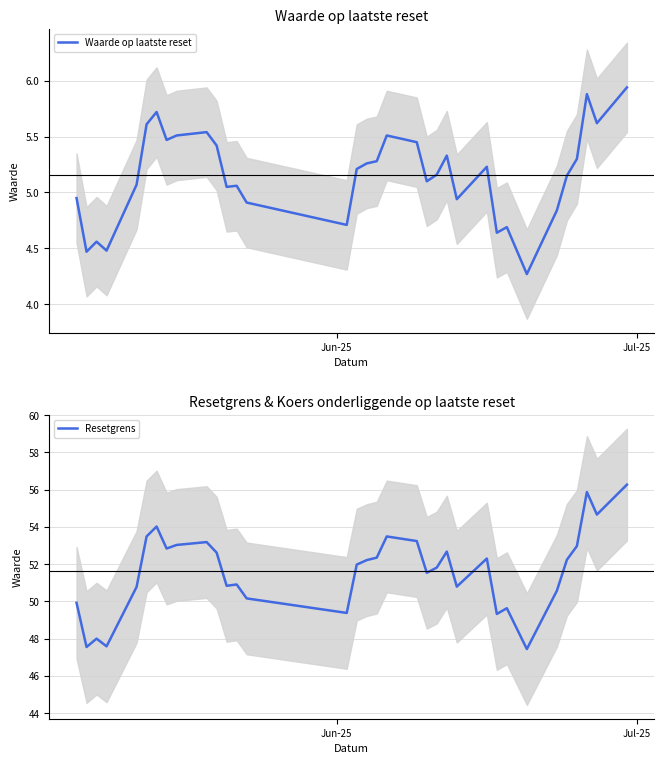

How many interior local valleys does the Resetgrens series have?

10